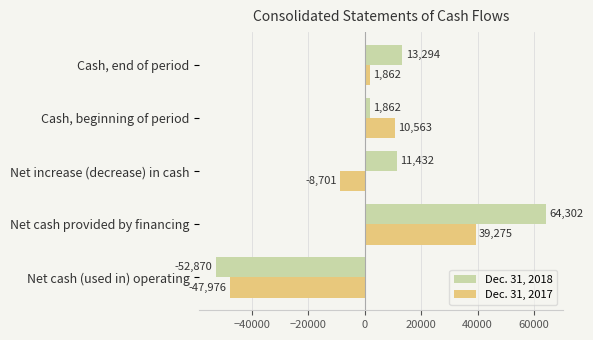

What is the spread (max minus min) of values at Cash, beginning of period?

8701